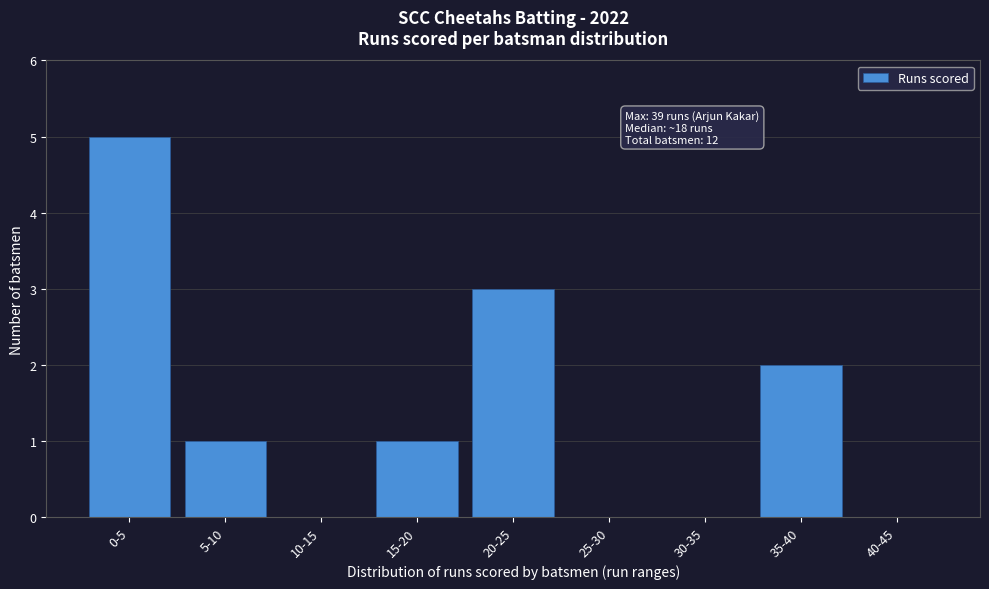

Reading left to right, extract all data points from this chart.

0-5=5	5-10=1	10-15=0	15-20=1	20-25=3	25-30=0	30-35=0	35-40=2	40-45=0